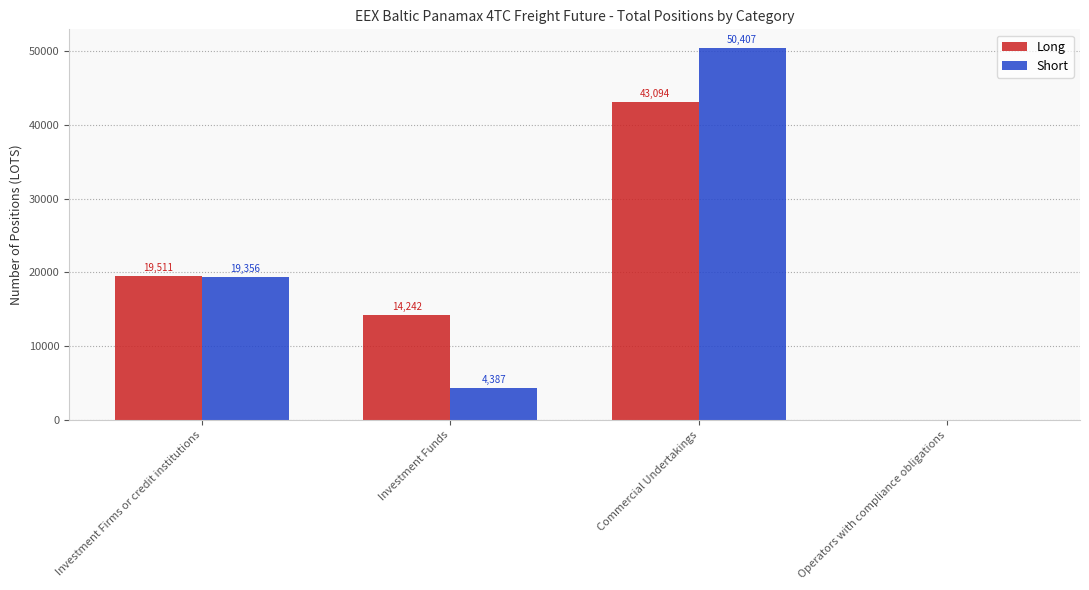

At which label does Long first exceed 19510?

Investment Firms or credit institutions